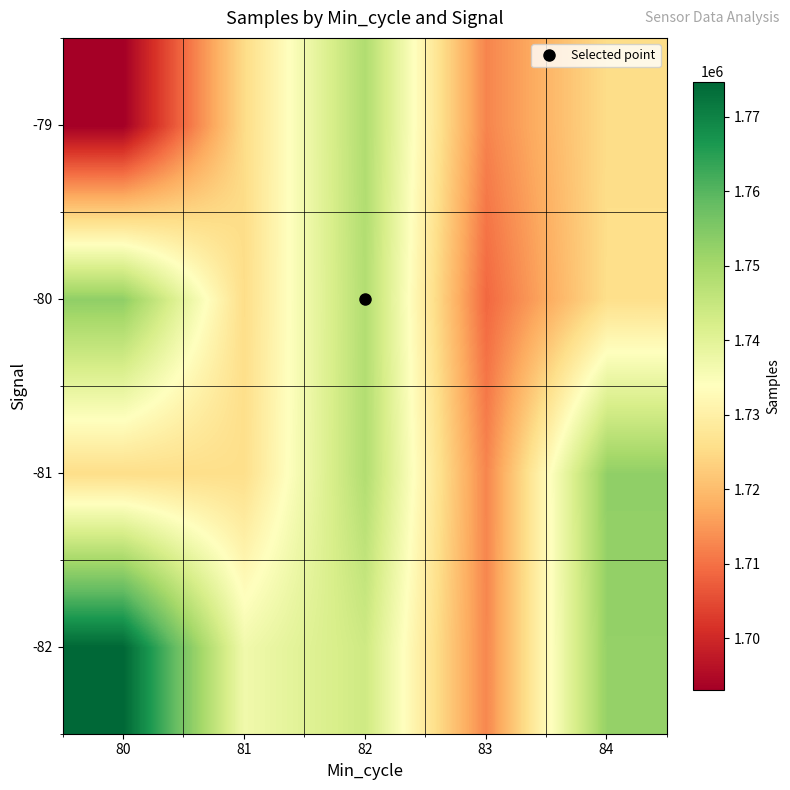

What is the spread (max minus min) of values at 83?

3950